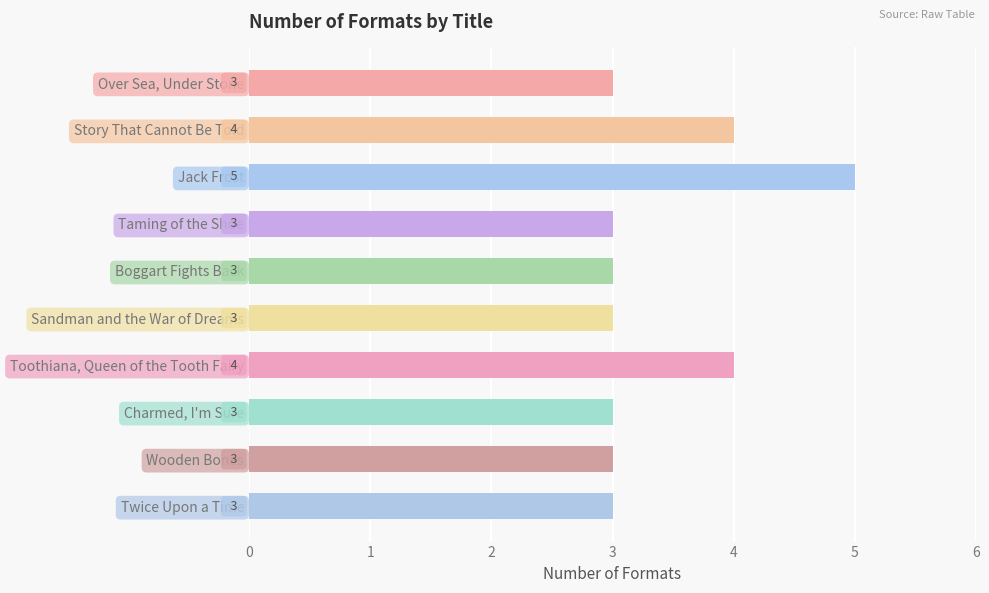

The chart shows a value of 3 at Charmed, I'm Sure. True or false?

True